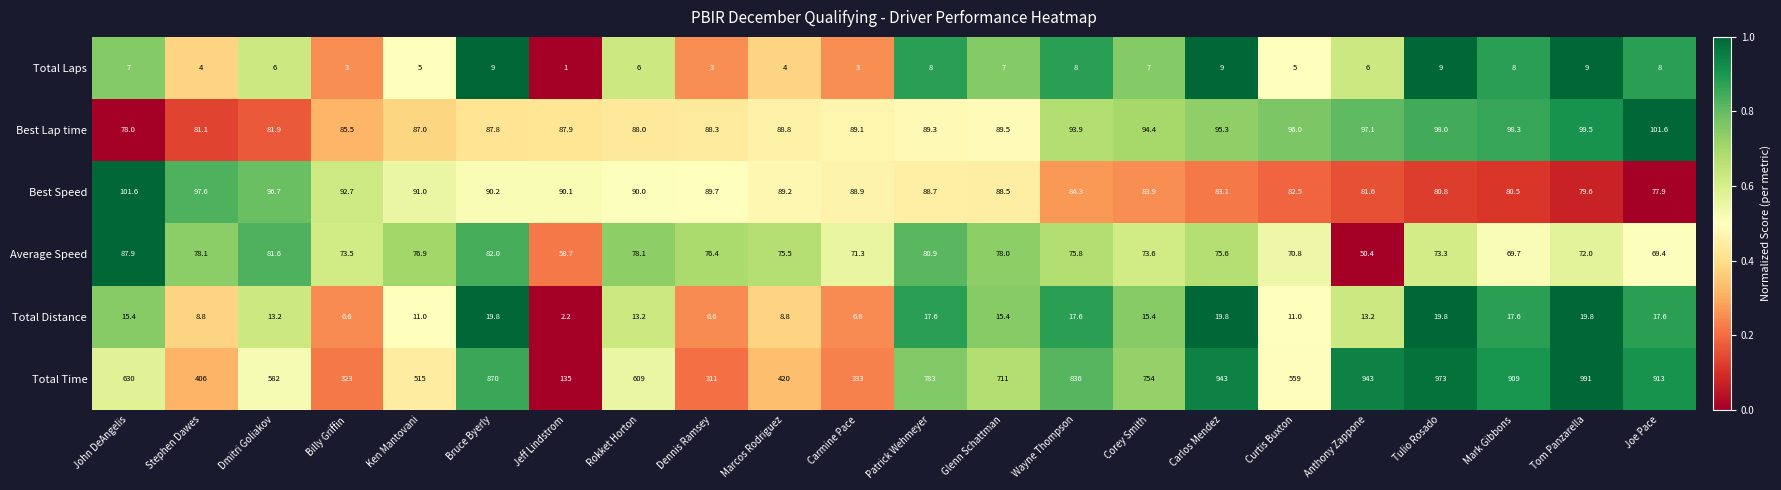

The value of Total Laps at Dmitri Goliakov is 6.0. True or false?

True